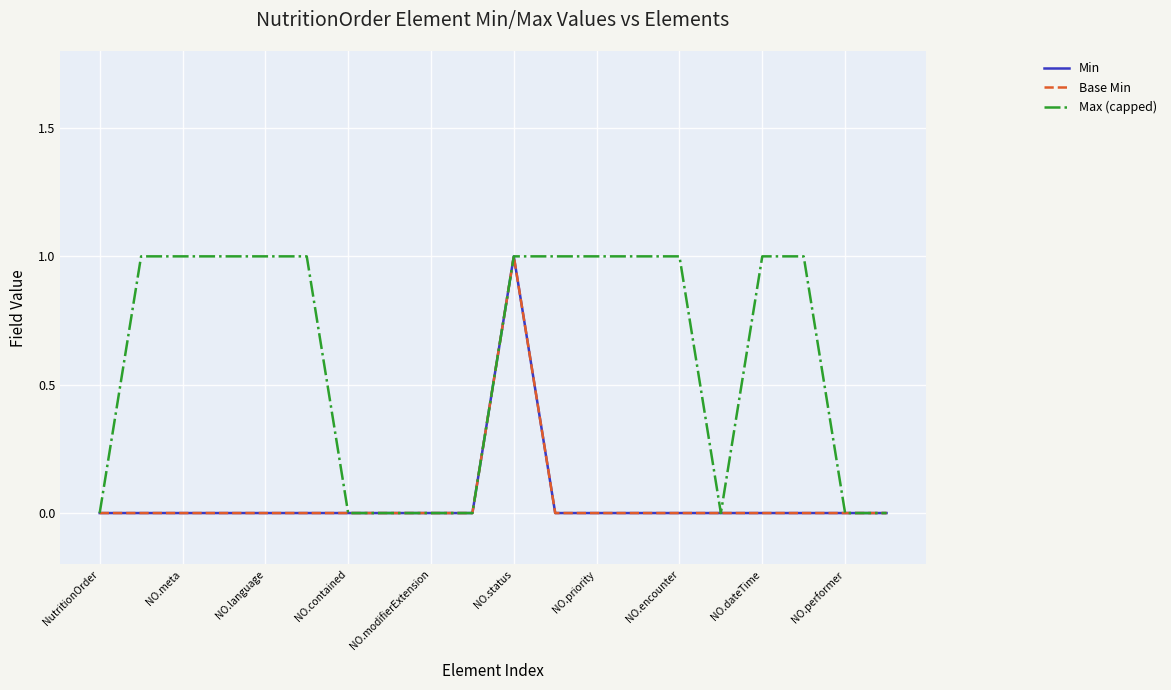

Does the chart have visible grid lines?

Yes